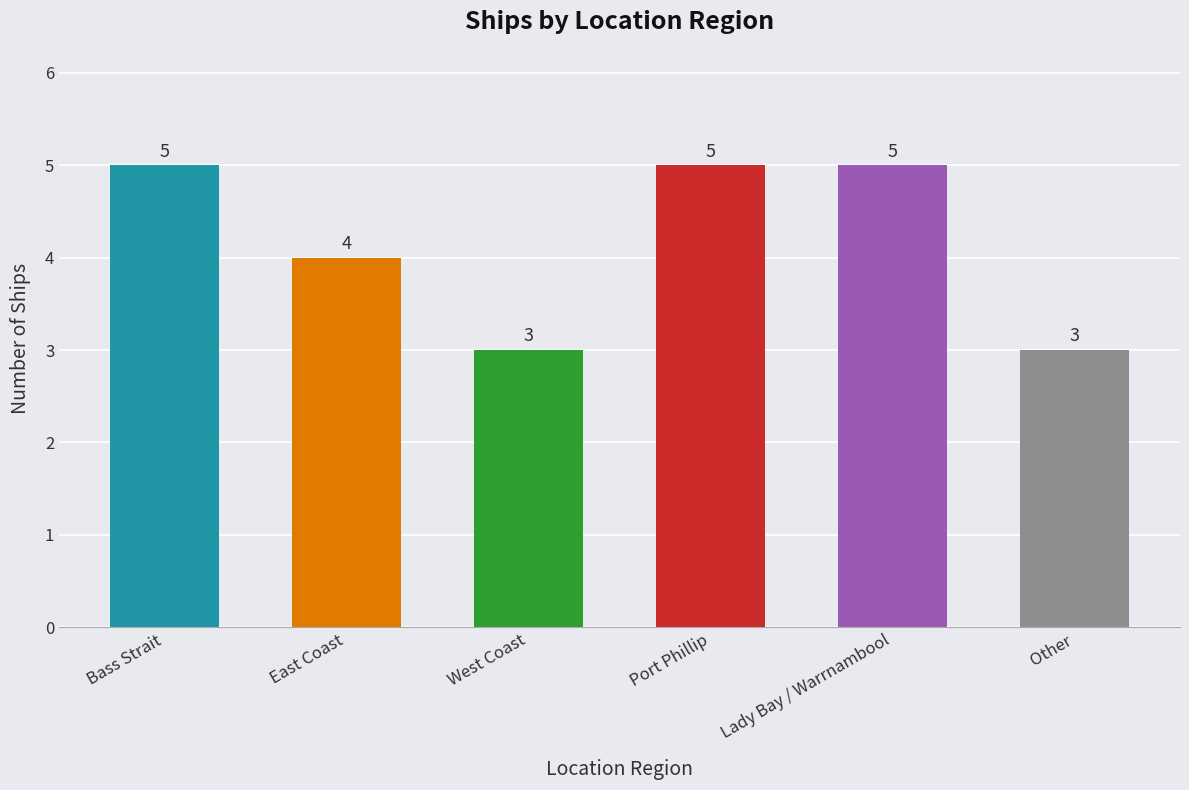

What is the approximate value at Bass Strait?

5